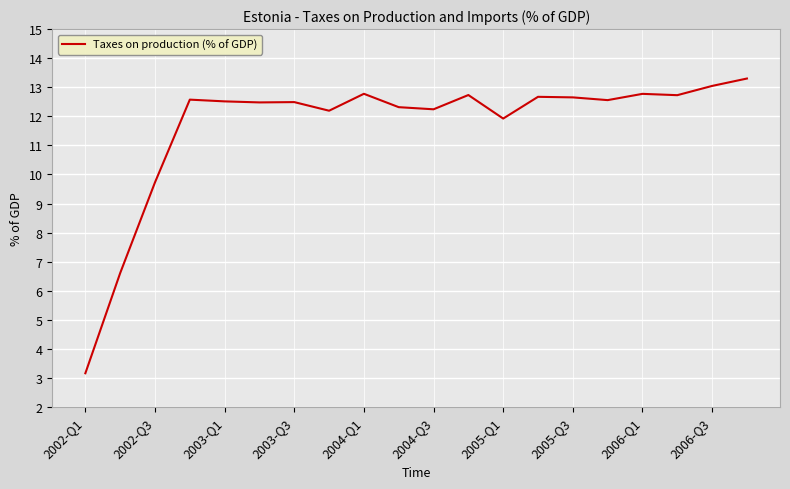

What is the minimum value shown in the chart?

3.2